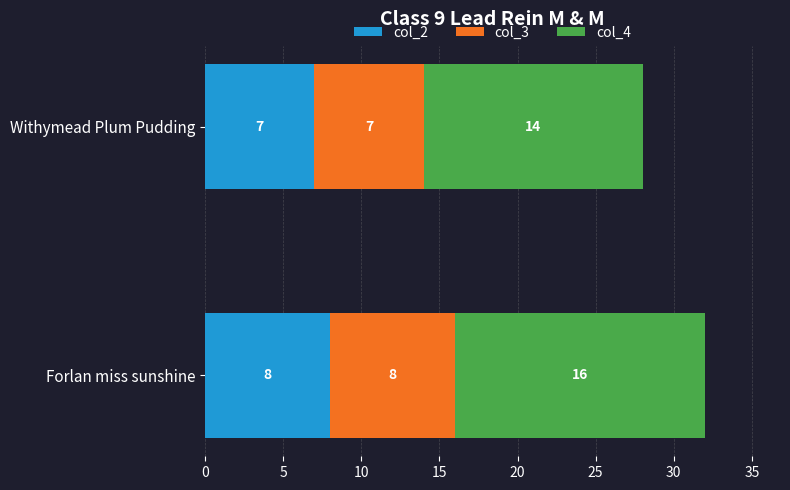

Rank the categories by col_2 value from highest to lowest.

Forlan miss sunshine, Withymead Plum Pudding